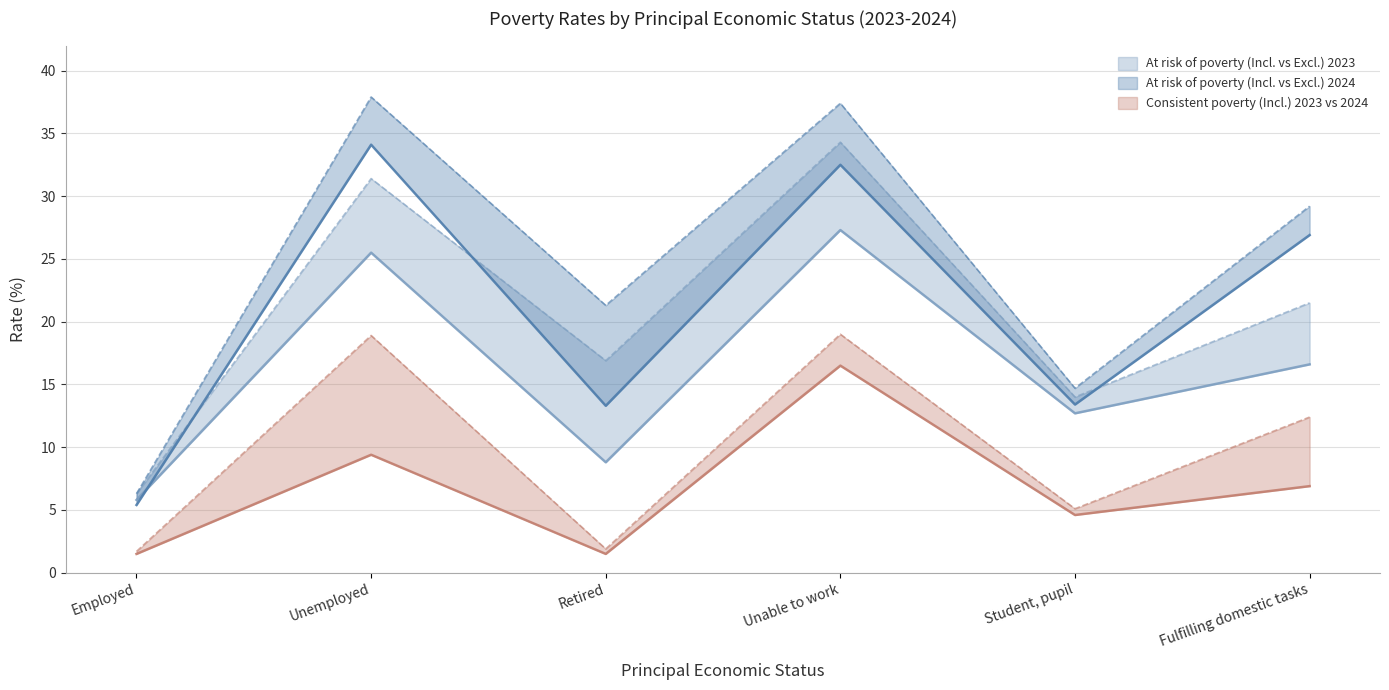

At which label is At risk of poverty (Incl.) 2023 closest to 16?

Fulfilling domestic tasks